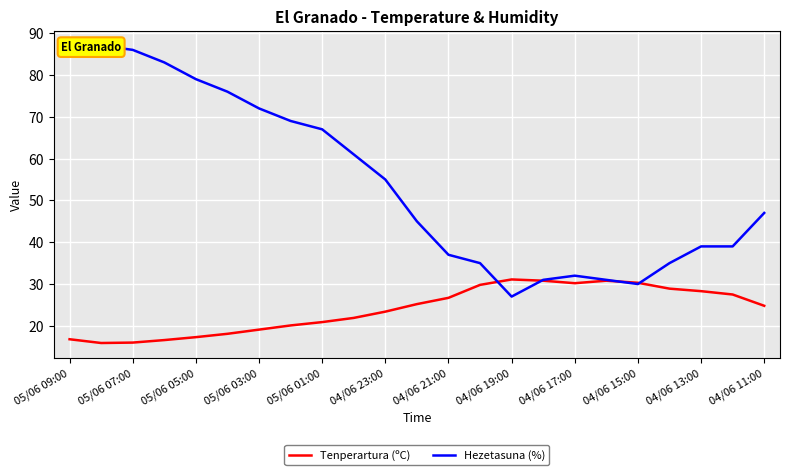

The value of Tenperartura (ºC) at 04/06 11:00 is 6.0. True or false?

False